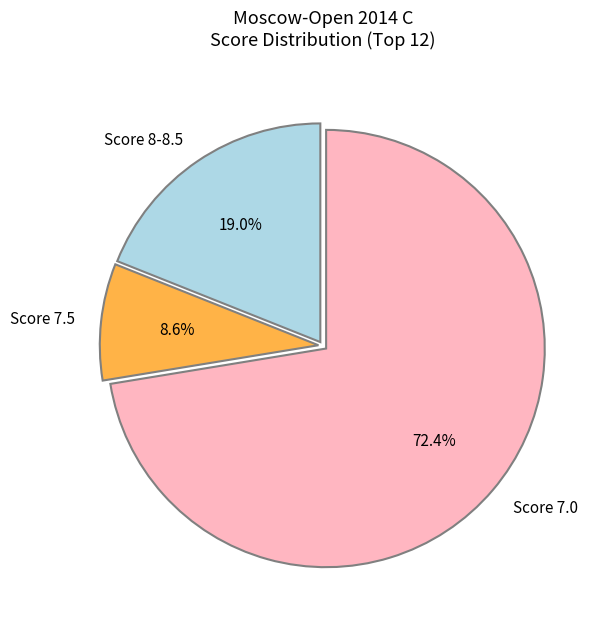

What is the smallest slice in the pie chart?

Score 7.5